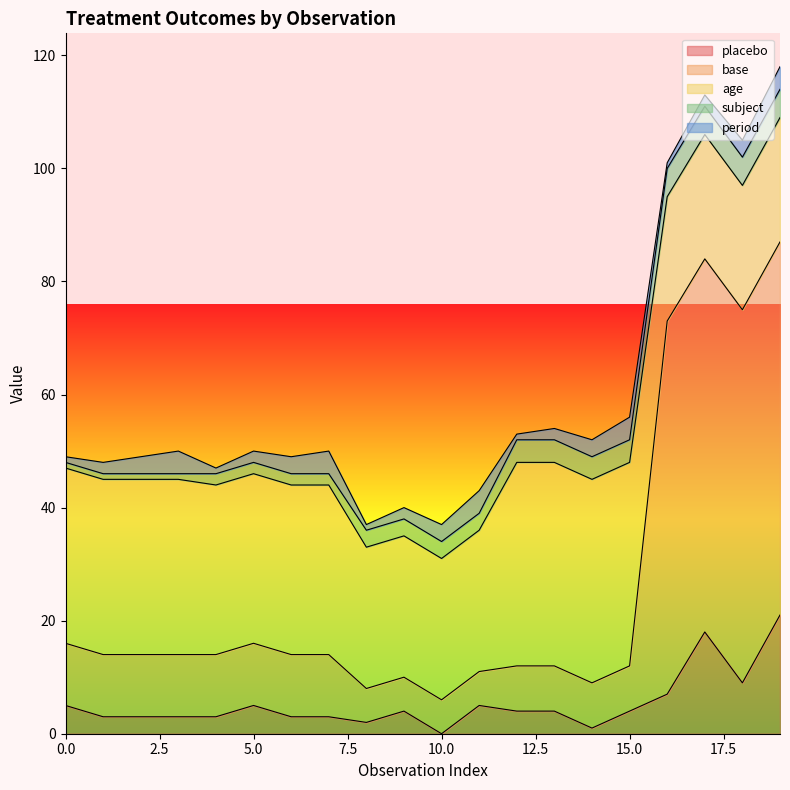

Reading left to right, extract all data points from this chart.

placebo: 5	3	3	3	3	5	3	3	2	4	0	5	4	4	1	4	7	18	9	21
base: 11	11	11	11	11	11	11	11	6	6	6	6	8	8	8	8	66	66	66	66
age: 31	31	31	31	30	30	30	30	25	25	25	25	36	36	36	36	22	22	22	22
subject: 1	1	1	1	2	2	2	2	3	3	3	3	4	4	4	4	5	5	5	5
period: 1	2	3	4	1	2	3	4	1	2	3	4	1	2	3	4	1	2	3	4